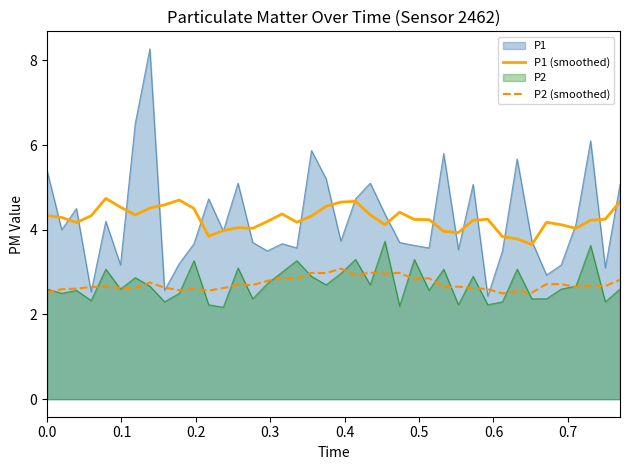

Which series has the largest range (max minus min)?

P1